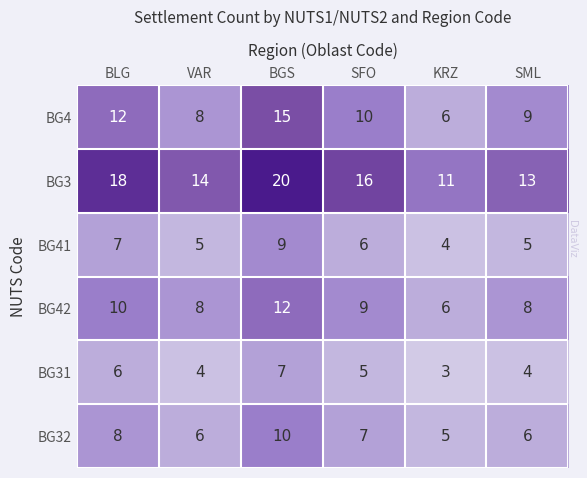

What is the spread (max minus min) of values at SFO?

11